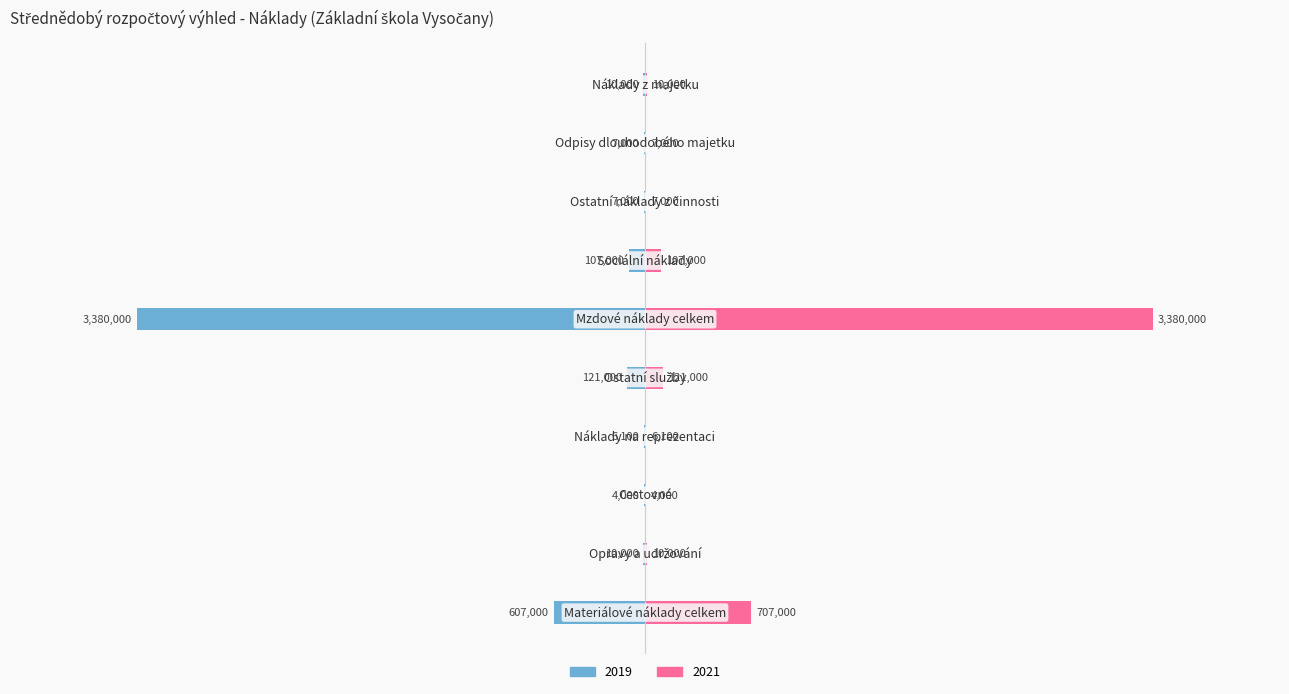

What is the spread (max minus min) of values at Opravy a udržování?

20000